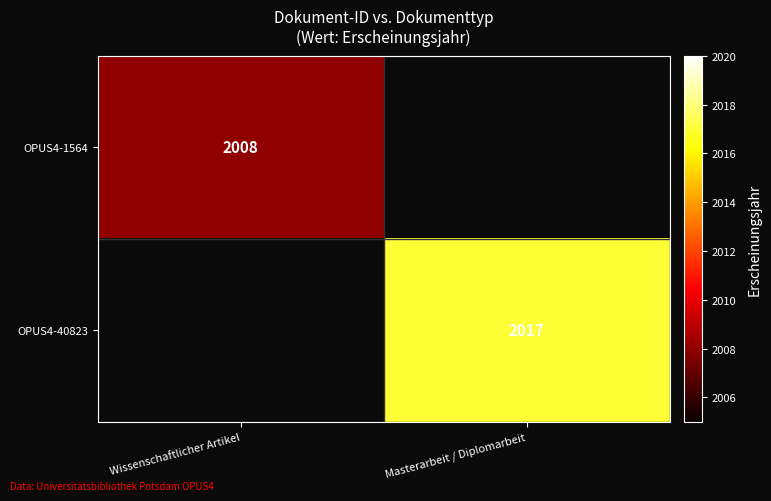

At how many categories does at least one series exceed 2012?

1